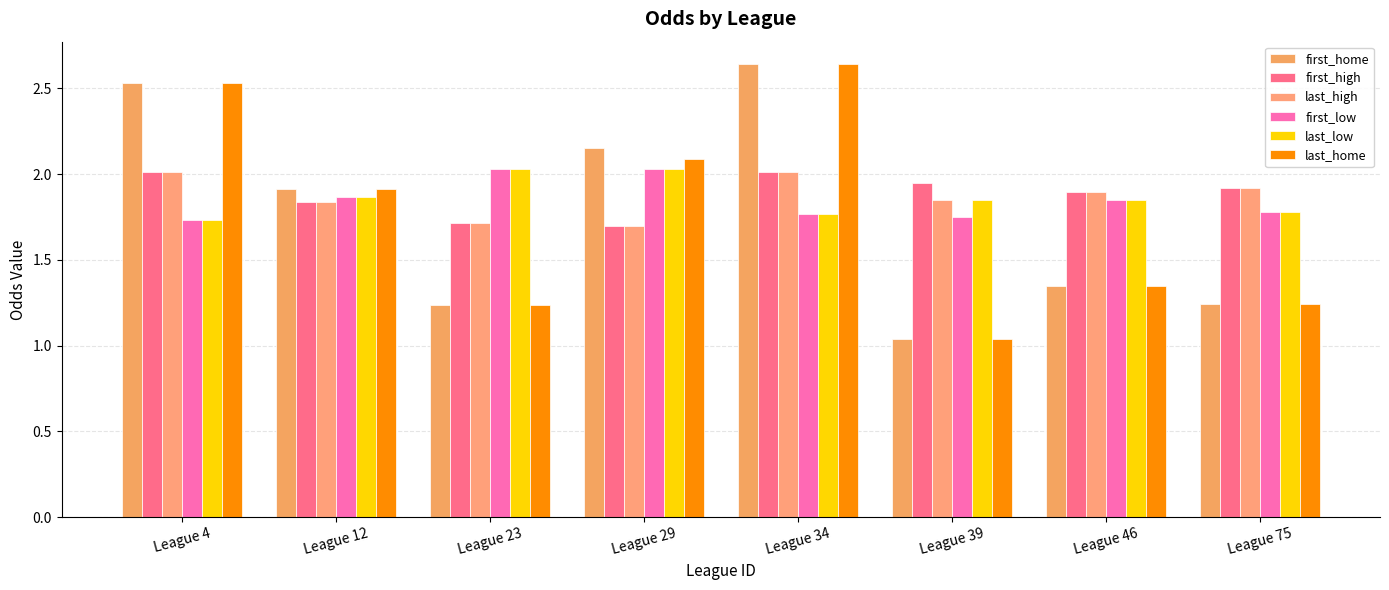

What is the value of the first_low bar at the 4th from the left?

2.0